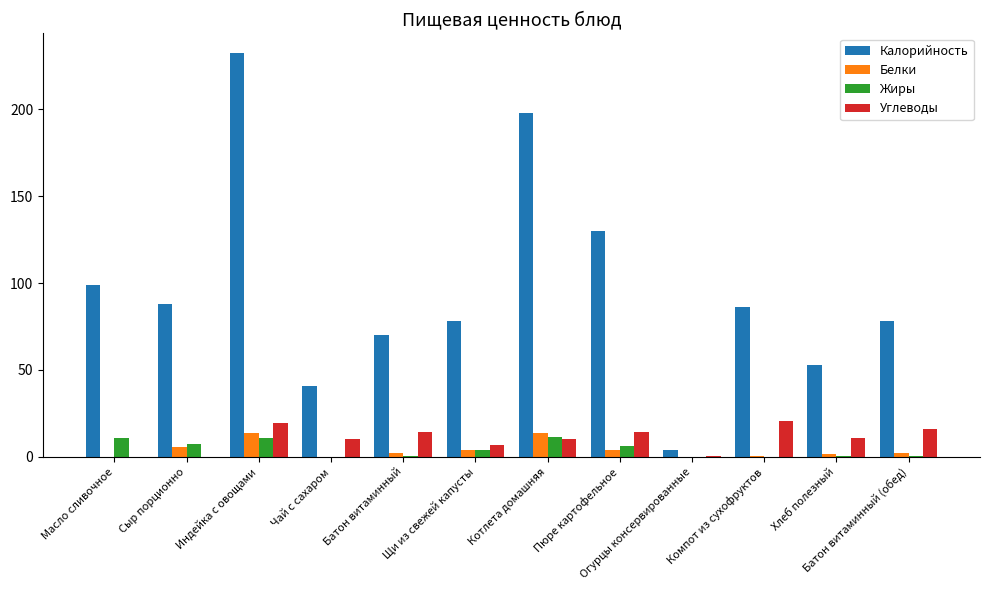

What is the greatest value displayed?

232.0